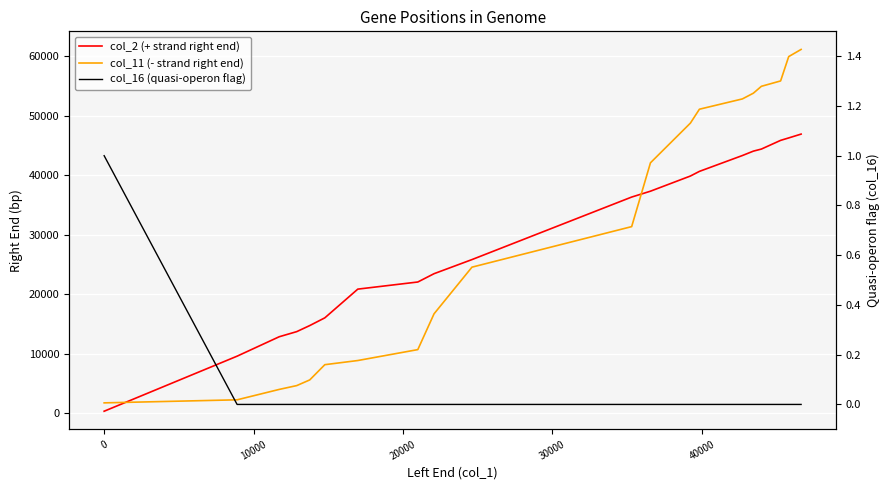

What are all the series names shown in the legend?

col_2 (+ strand right end), col_11 (- strand right end), col_16 (quasi-operon flag)